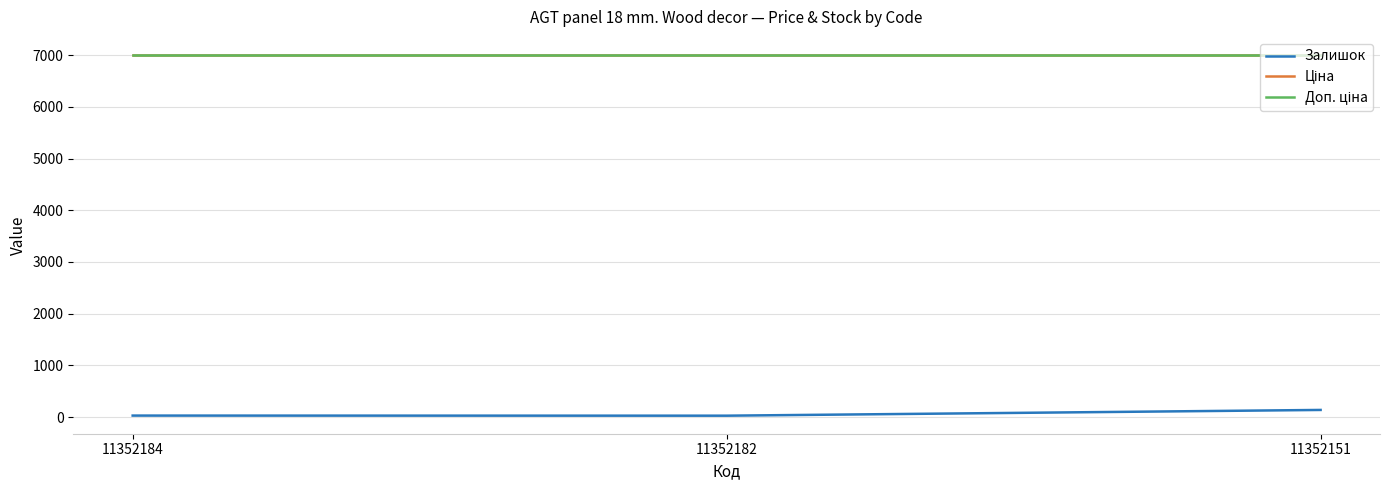

At 11352184, list the series in order from largest to smallest.

Ціна, Доп. ціна, Залишок